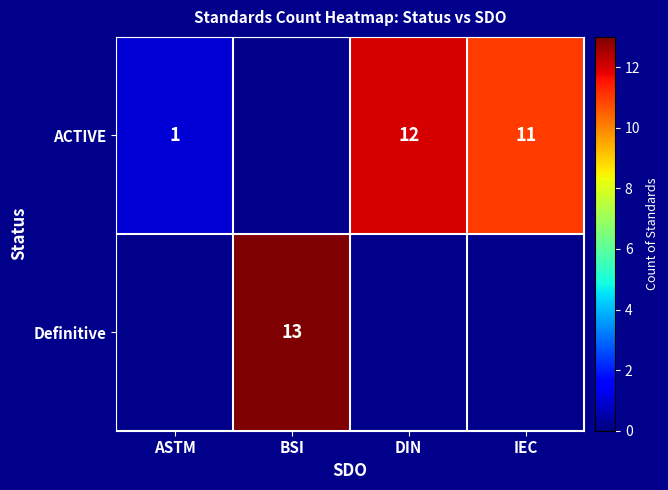

Is the value of Definitive at BSI greater than the value of ACTIVE at DIN?

Yes